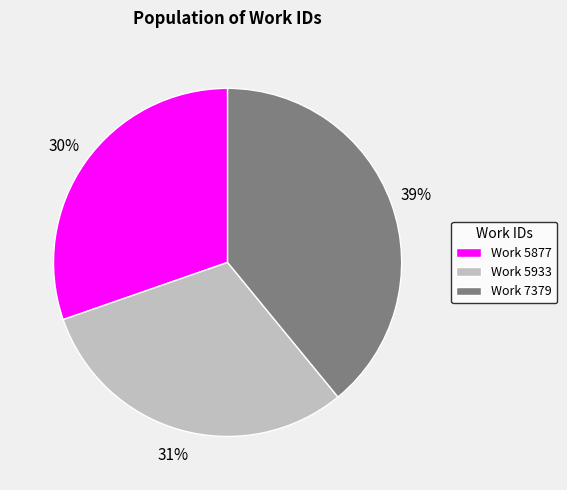

How many slices are in this pie chart?

3